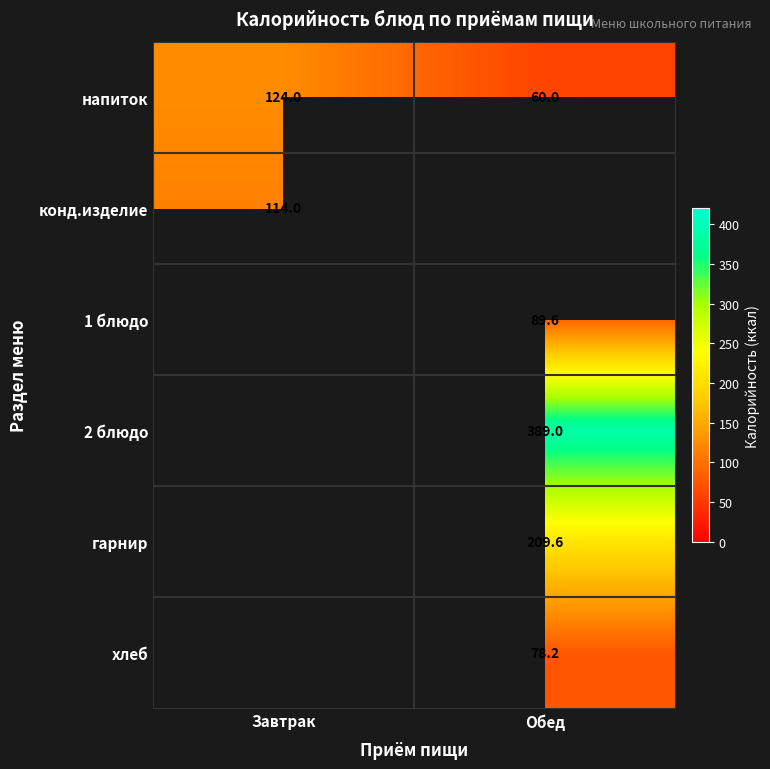

True or false: 1 блюдо has a value of 61.9 at Обед.

False